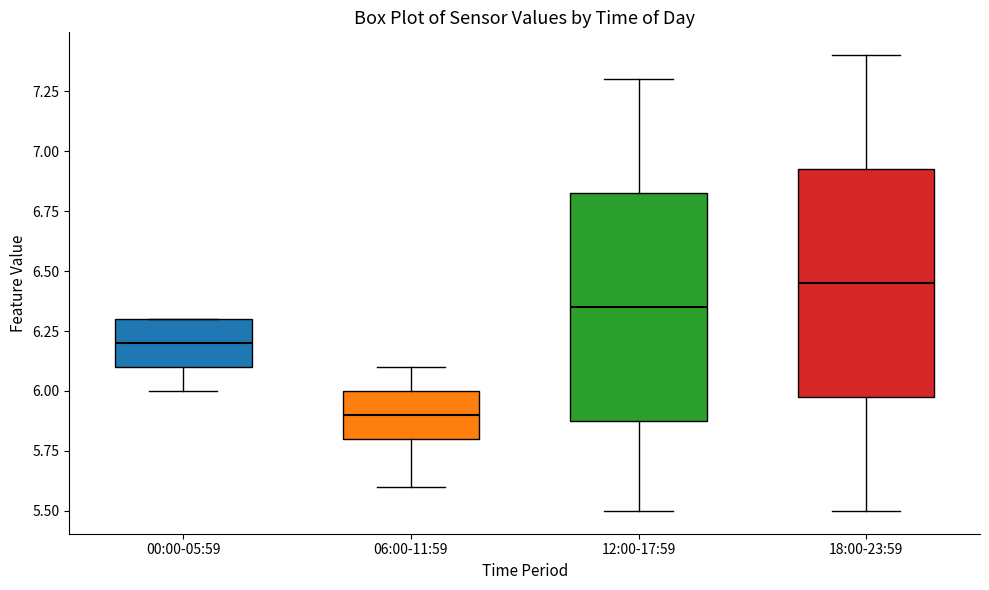

Where does the lower whisker of the box for 00:00-05:59 end on the y-axis? The values are not printed on the chart, so give them approximately, as read against the axis.

6.00